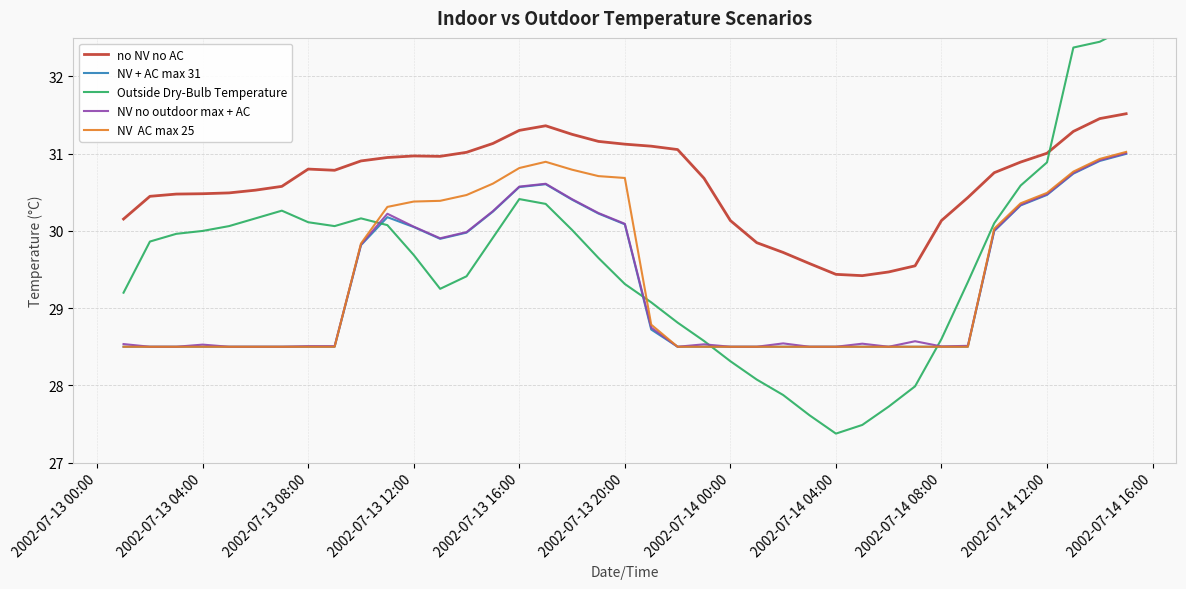

What are all the series names shown in the legend?

no NV no AC, NV + AC max 31, Outside Dry-Bulb Temperature, NV no outdoor max + AC, NV  AC max 25